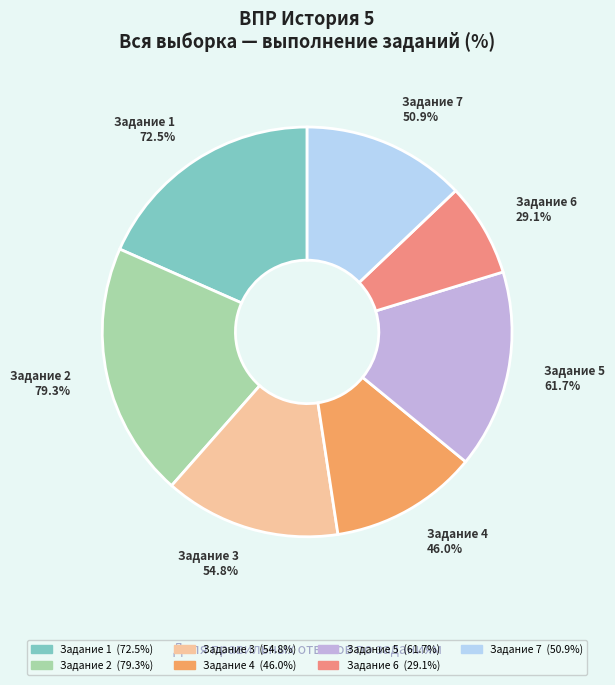

To the nearest percent, what is the average slice percentage?

14%